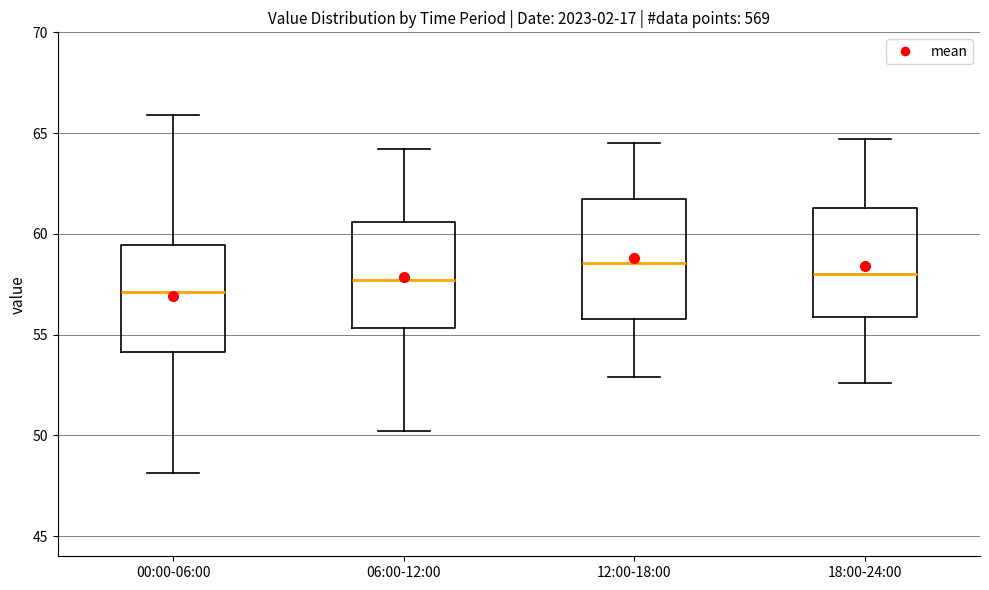

Reading left to right, read every box against the y-axis: the position of its median line, the range the box covers, and the ends of its whiskers. The values are not printed on the chart, so give them approximately, as read against the axis.

00:00-06:00: median 57.0, box 54.0 to 59.5, whiskers 48.0 to 66.0
06:00-12:00: median 57.5, box 55.5 to 60.5, whiskers 50.0 to 64.0
12:00-18:00: median 58.5, box 56.0 to 62.0, whiskers 53.0 to 64.5
18:00-24:00: median 58.0, box 56.0 to 61.5, whiskers 52.5 to 64.5